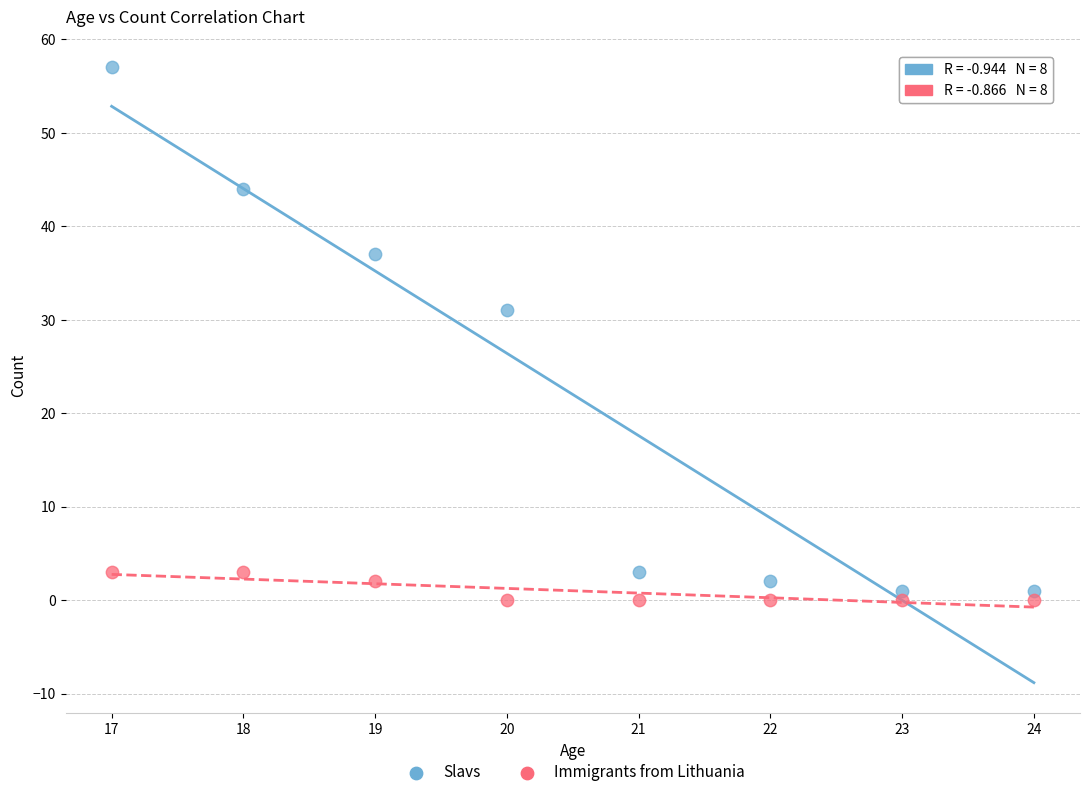

What are all the series names shown in the legend?

Slavs, Immigrants from Lithuania